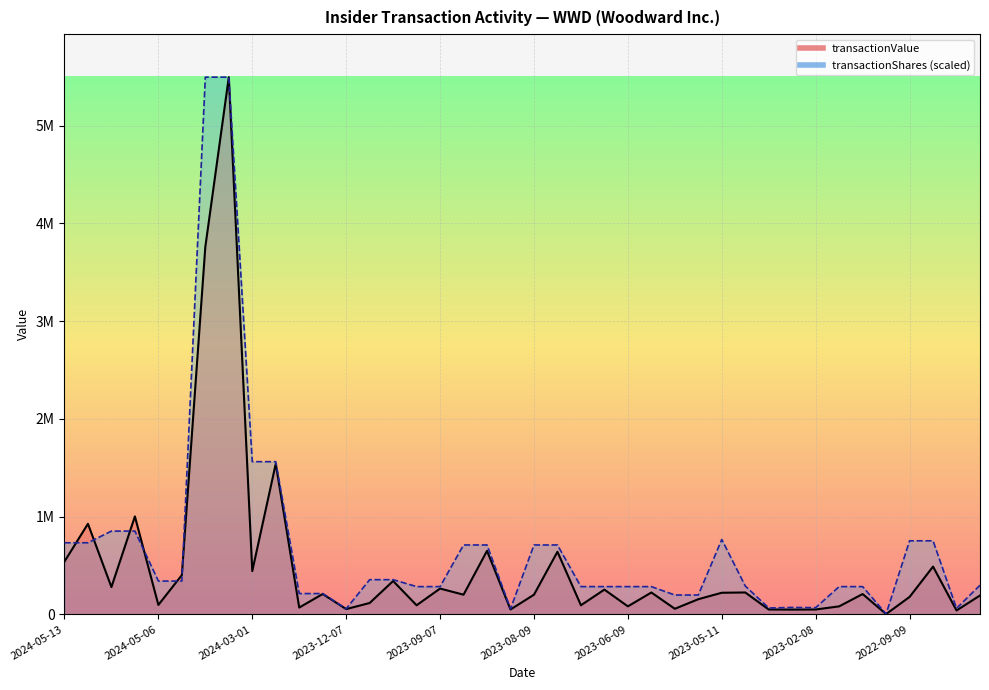

Reading left to right, what are all the values shown in this chart?

transactionValue: 540508.0	926295.0	279300.0	1002060.0	96624.0	401928.0	3758931.0	5494750.0	442860.0	1540000.0	69825.0	208291.0	53974.0	116375.0	341218.0	93100.0	264100.0	201300.0	650000.0	49903.0	201300.0	640653.0	93100.0	253420.0	81980.0	223800.0	57181.0	155120.0	221141.0	224050.0	49894.0	48805.0	49879.0	81980.0	208000.0	3280.0	178292.0	488713.0	39945.0	193242.0
transactionShares: 732491.4	732491.4	851899.2	851899.2	340759.7	340759.7	5494750.0	5494750.0	1561815.2	1561815.2	212974.8	212974.8	57361.2	354958.0	354958.0	283966.4	283966.4	709916.0	709916.0	56651.3	709916.0	709916.0	283966.4	283966.4	283966.4	283966.4	198066.6	198066.6	765999.4	290355.7	65454.3	70991.6	68719.9	283966.4	283966.4	4685.4	752511.0	752511.0	61762.7	298164.7